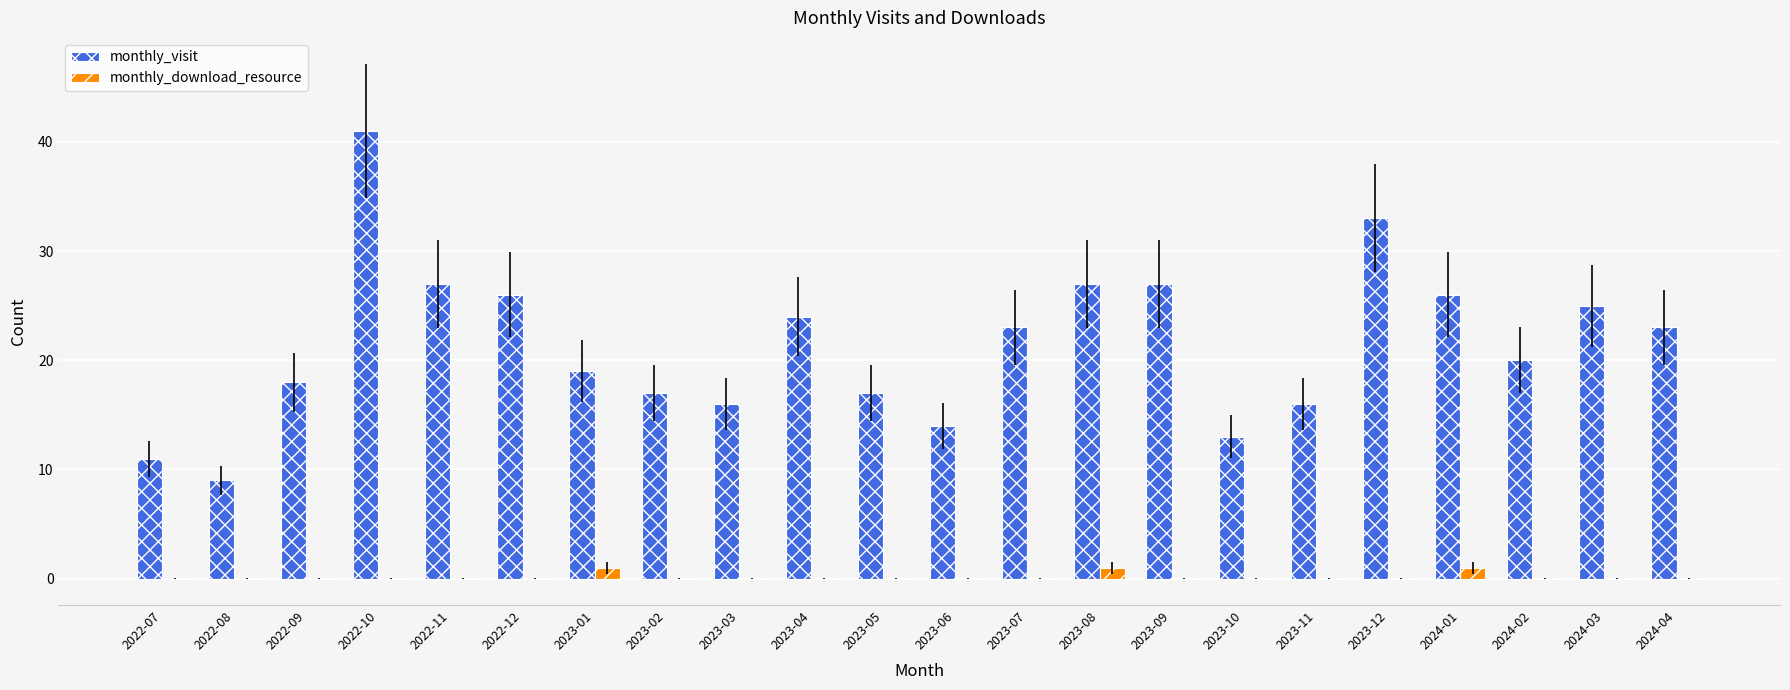

How many groups of bars are there?

22